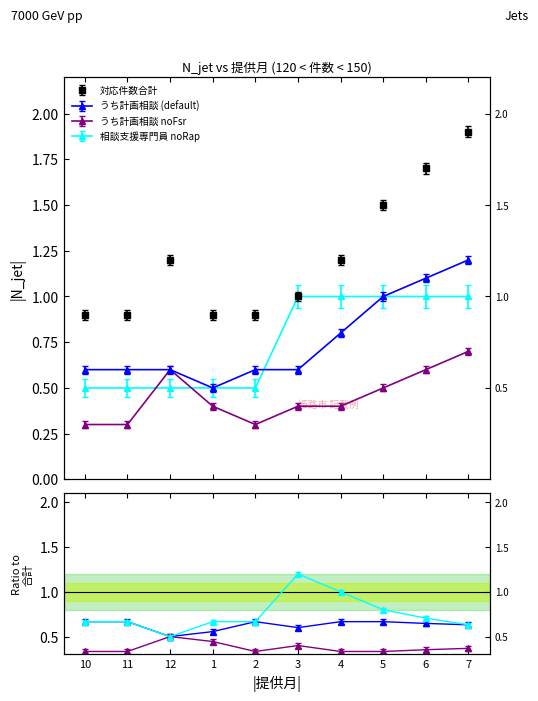

Which series has the largest total across all categories?

対応件数合計